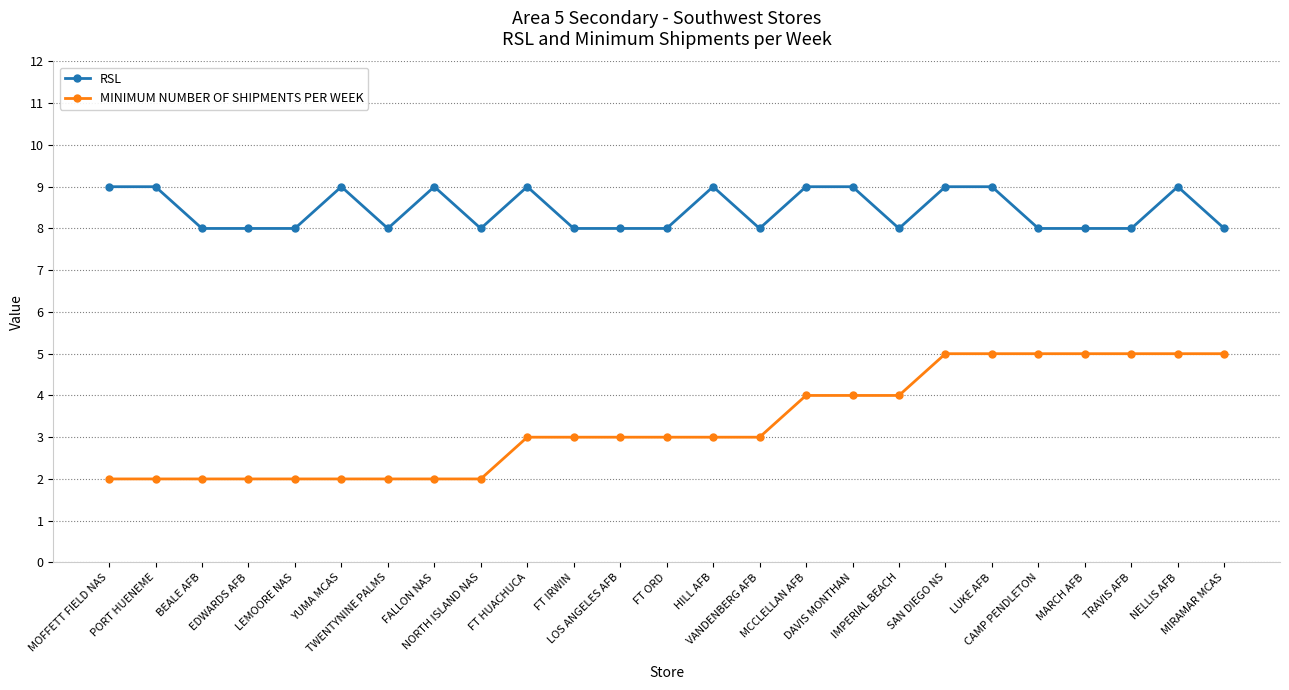

Which series has the largest range (max minus min)?

MINIMUM NUMBER OF SHIPMENTS PER WEEK